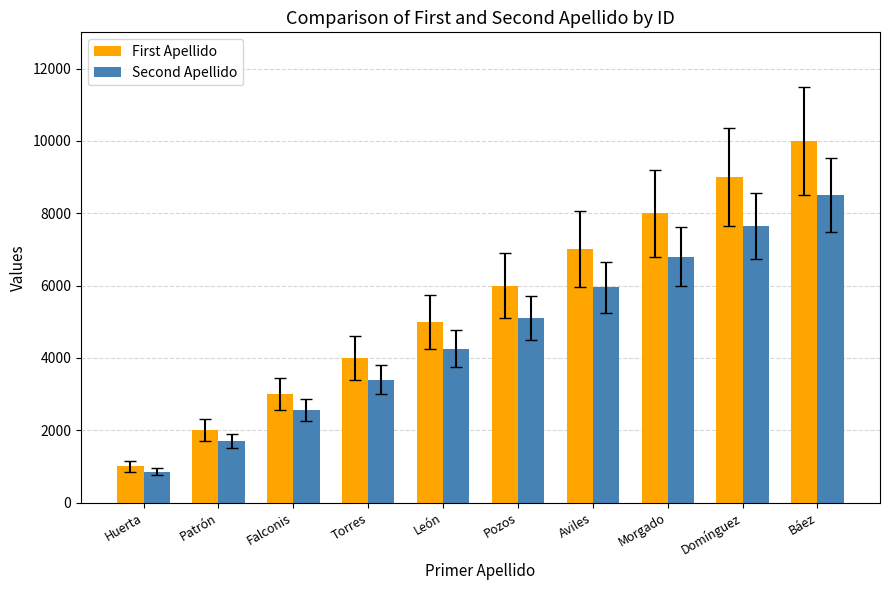

What is the difference between the First Apellido values at Patrón and León?

3000